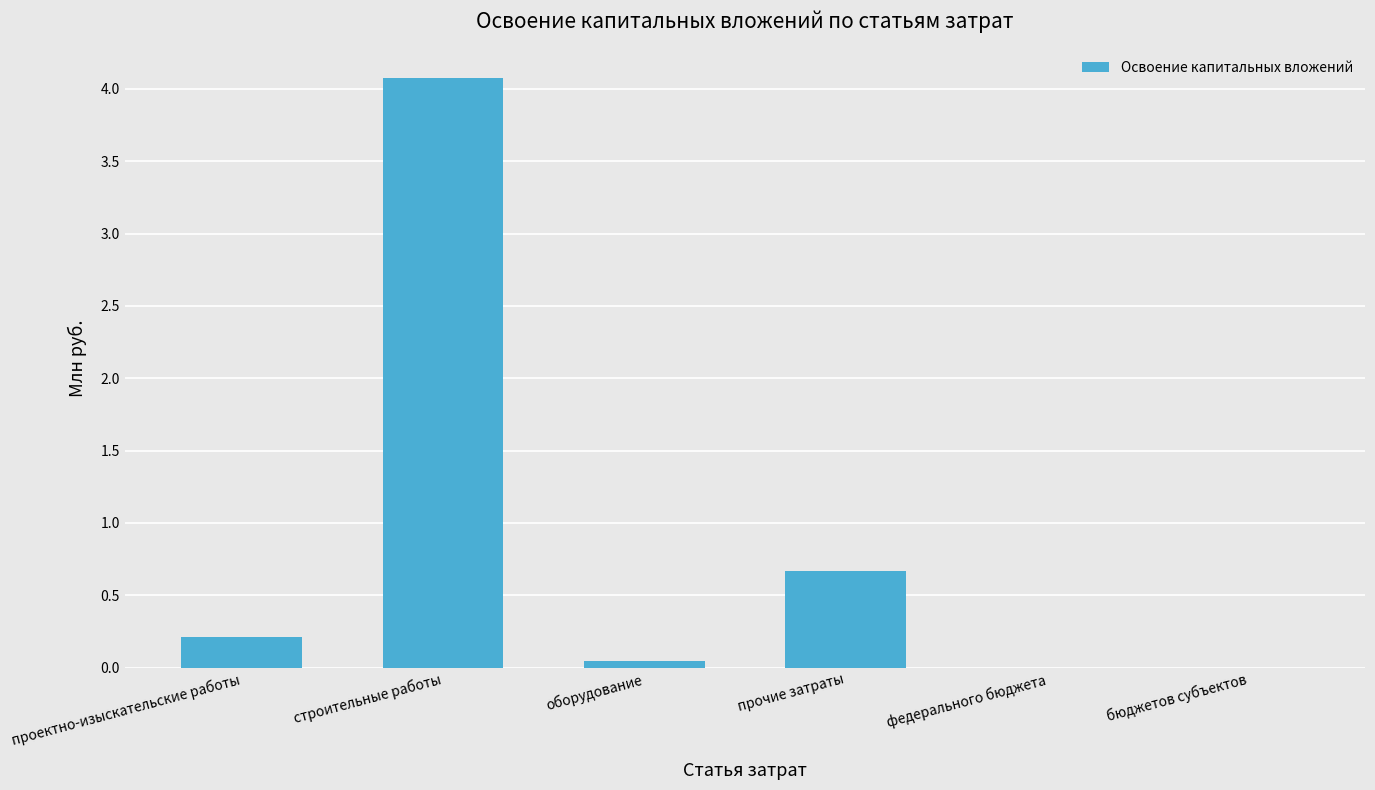

Are the bars horizontal?

No